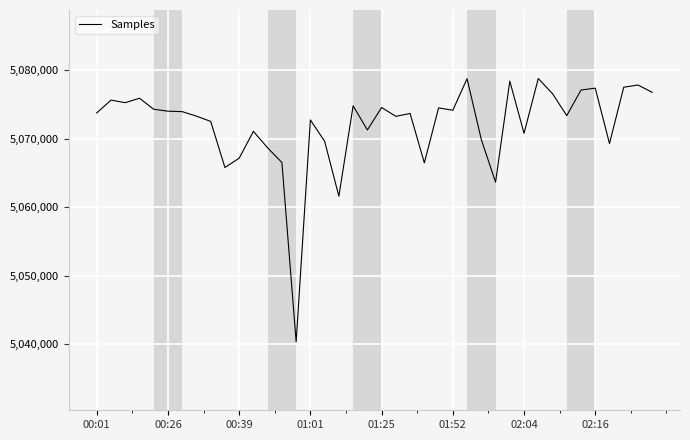

What is the minimum value shown in the chart?

5040333